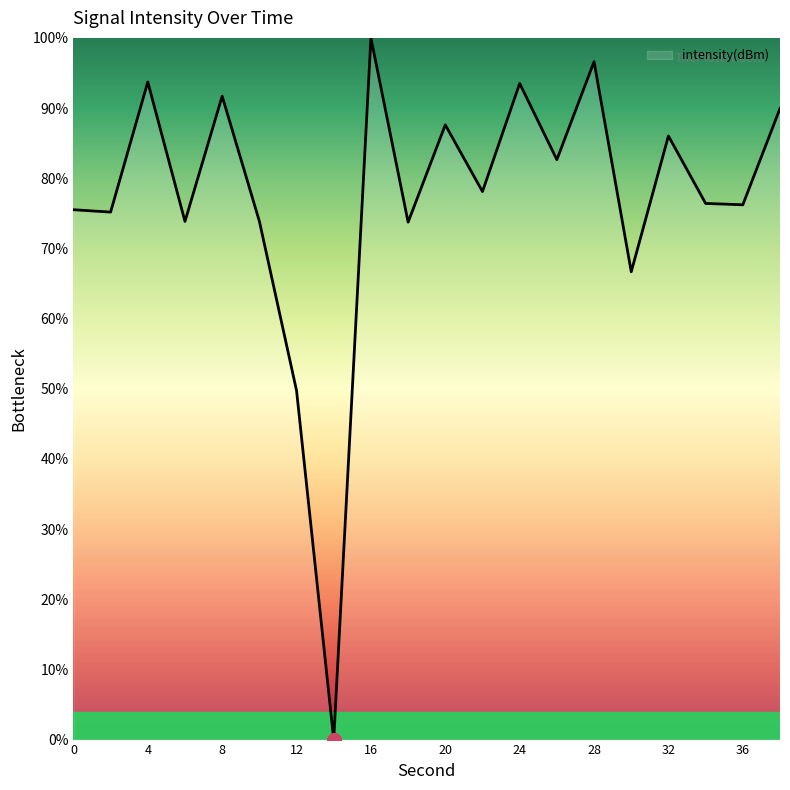

What is the maximum value shown in the chart?

100.0